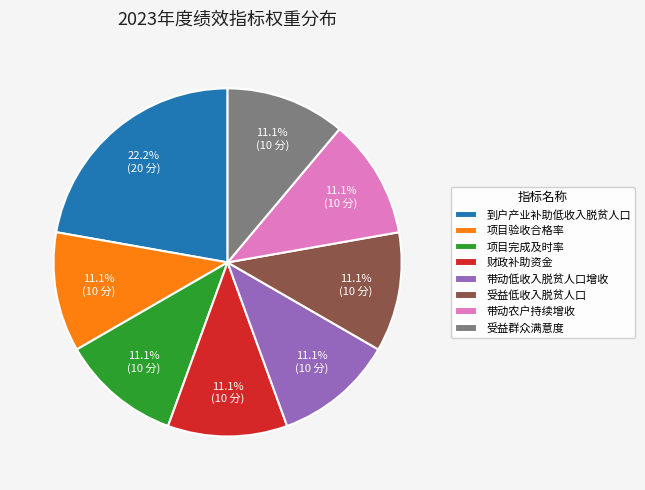

How much of the chart is everything except 带动低收入脱贫人口增收?

88.9%